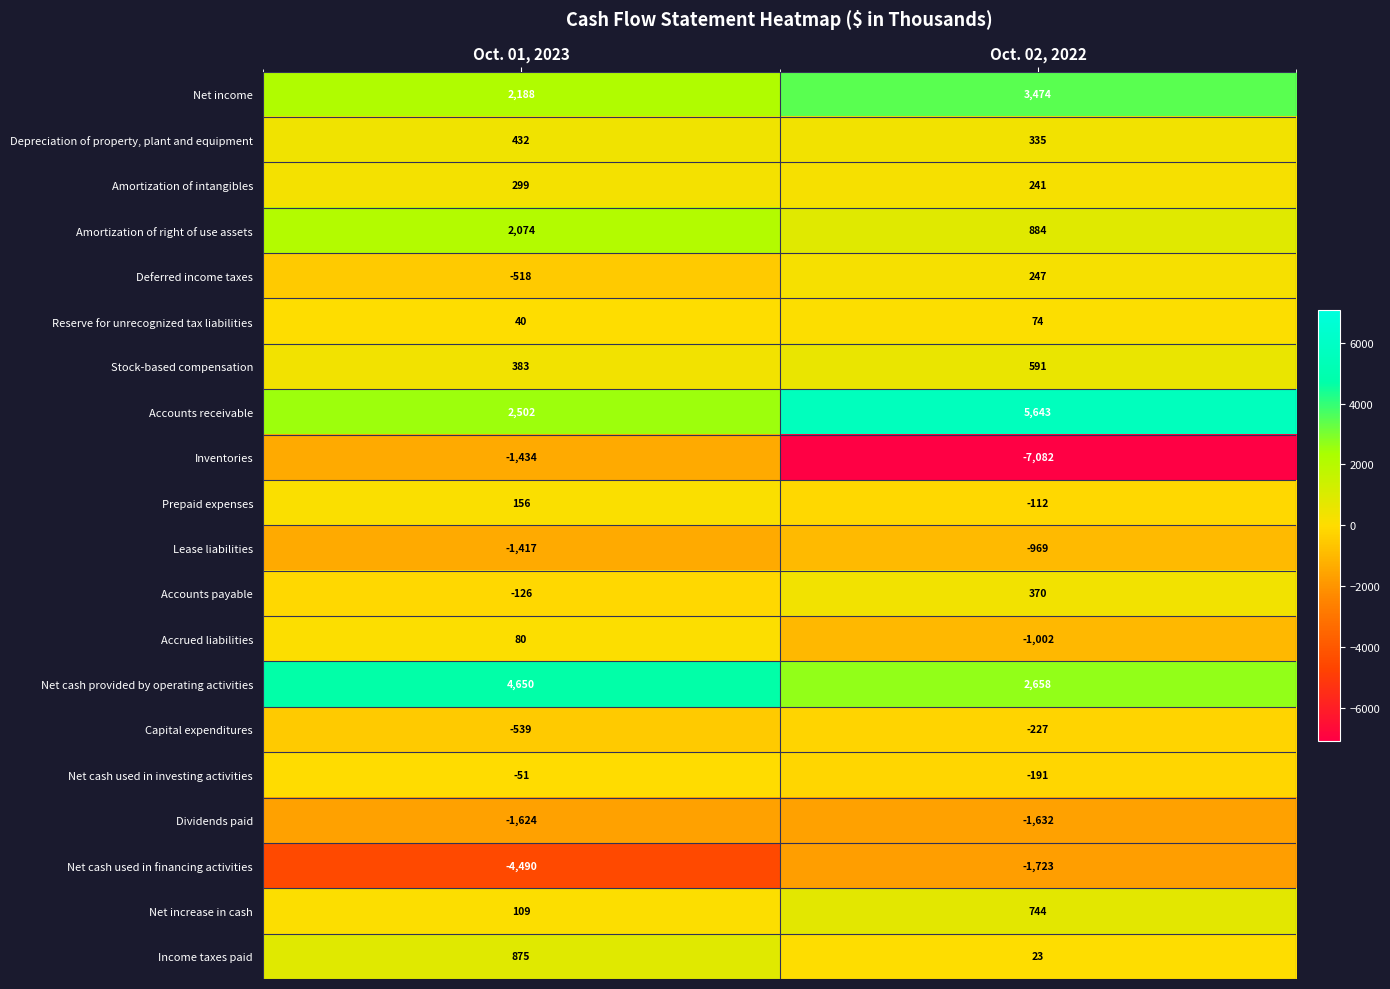

At which label does Amortization of right of use assets reach its peak?

Oct. 01, 2023